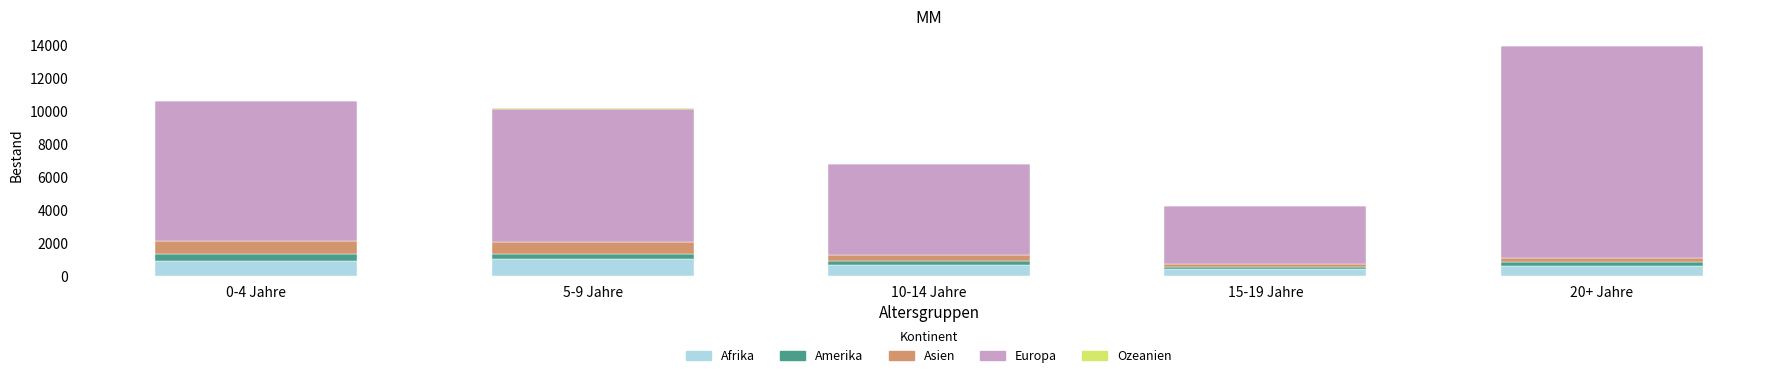

At which category is the sum across all series the highest?

20+ Jahre